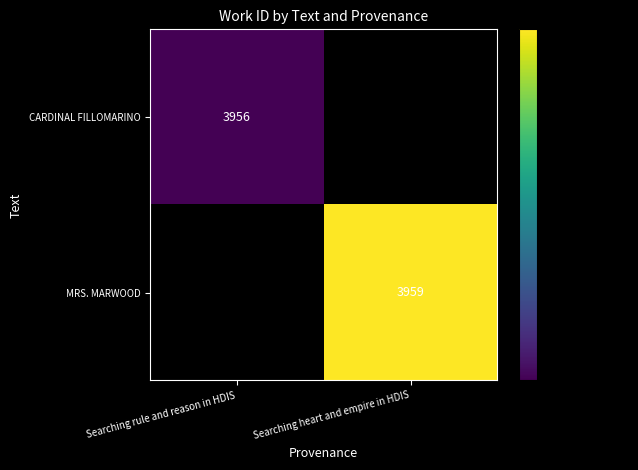

The CARDINAL FILLOMARINO series shows 866 at Searching rule and reason in HDIS. True or false?

False